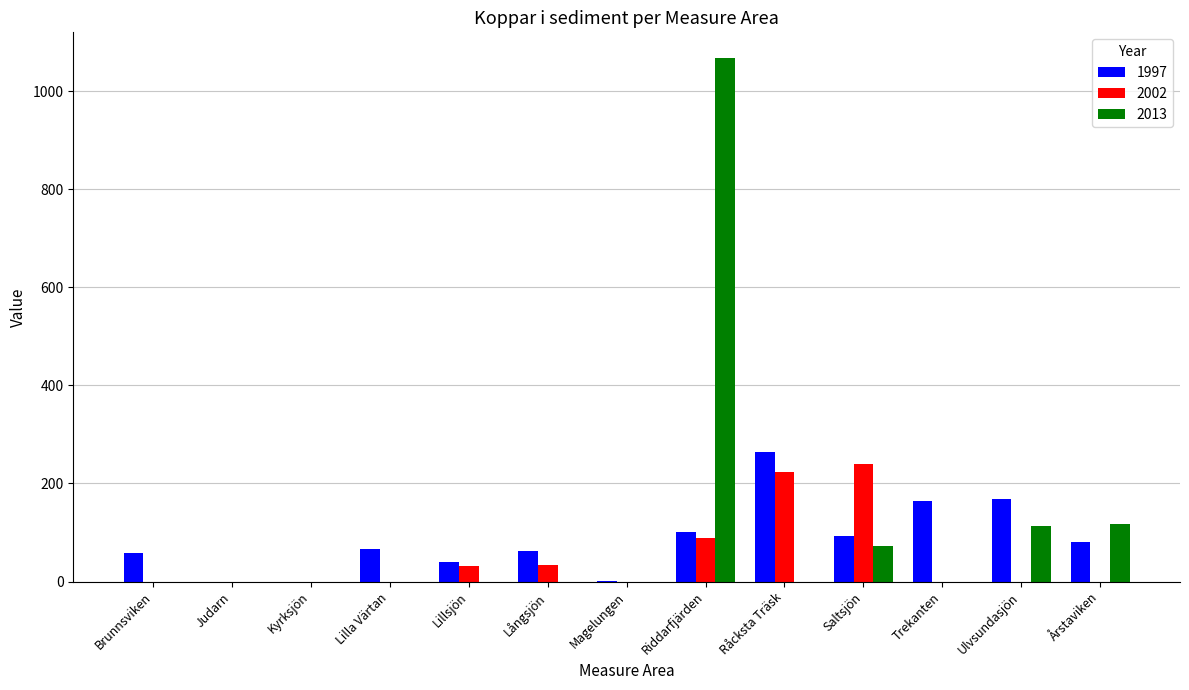

Are the bars horizontal?

No